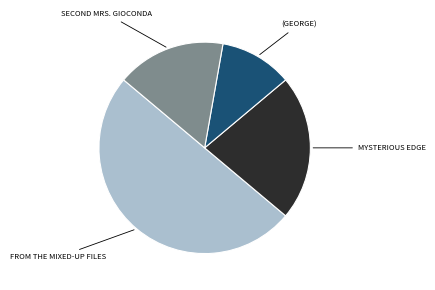

How many slices are in this pie chart?

4